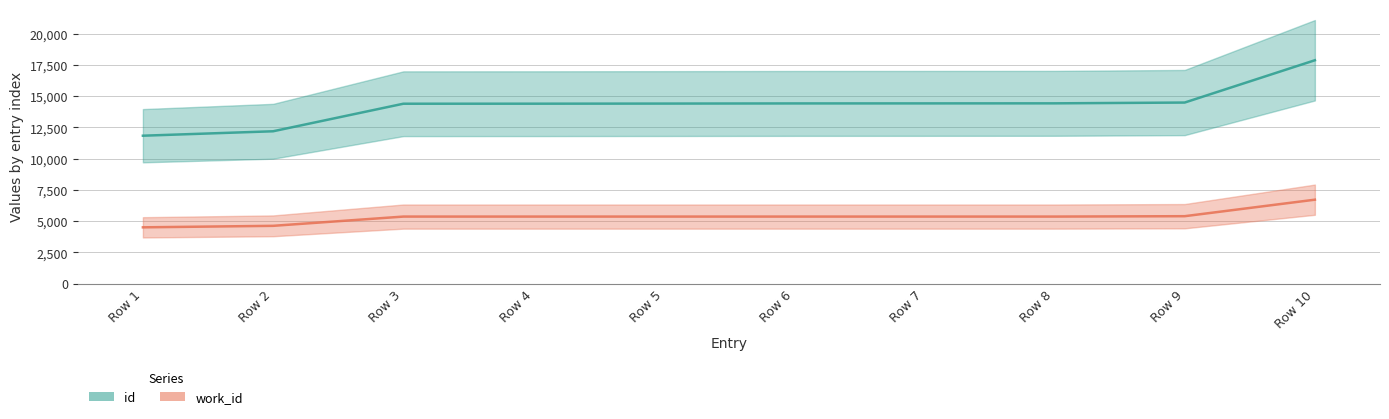

True or false: id and work_id cross at least once.

False